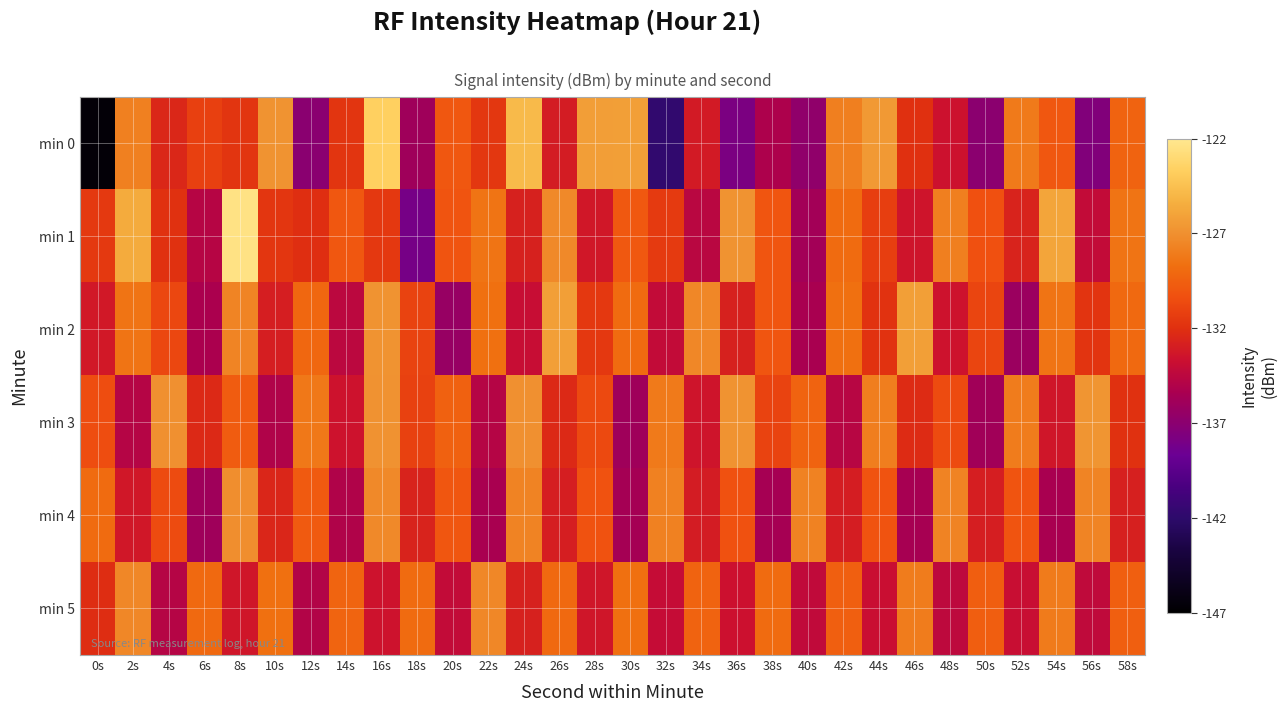

What is the spread (max minus min) of values at 42s?

6.8